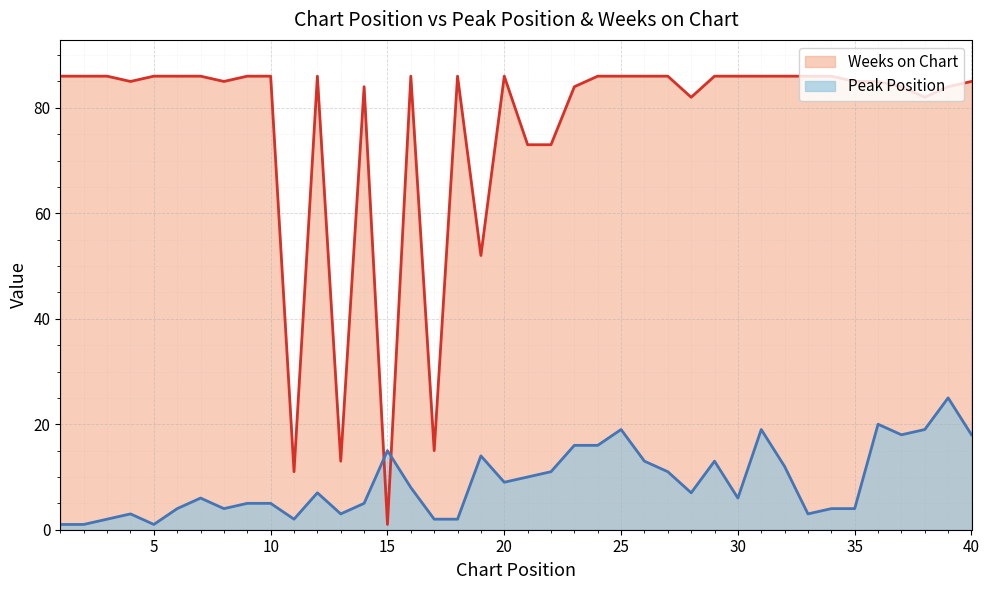

What value does the Peak Position series have at 35, to the nearest 5?

5